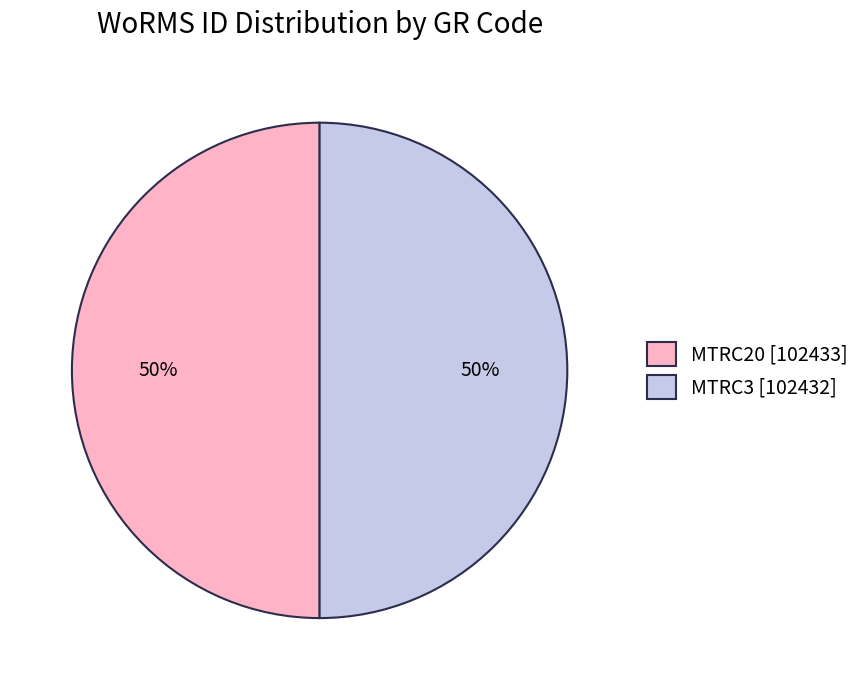

Is it true that MTRC20 is 50% of the pie?

True